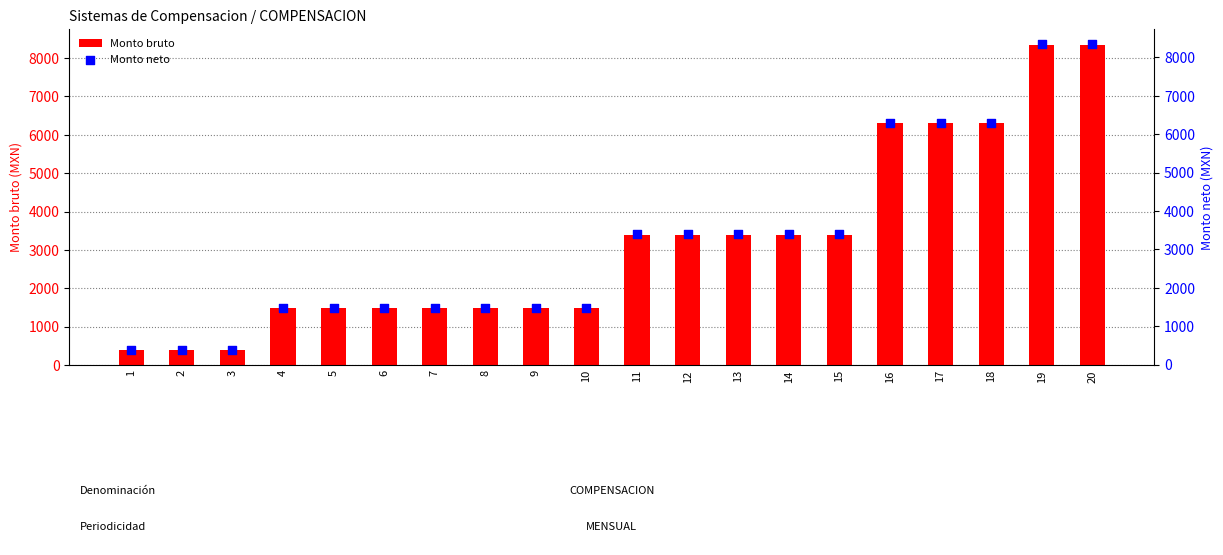

What is the total value across all series at 13?

6778.8